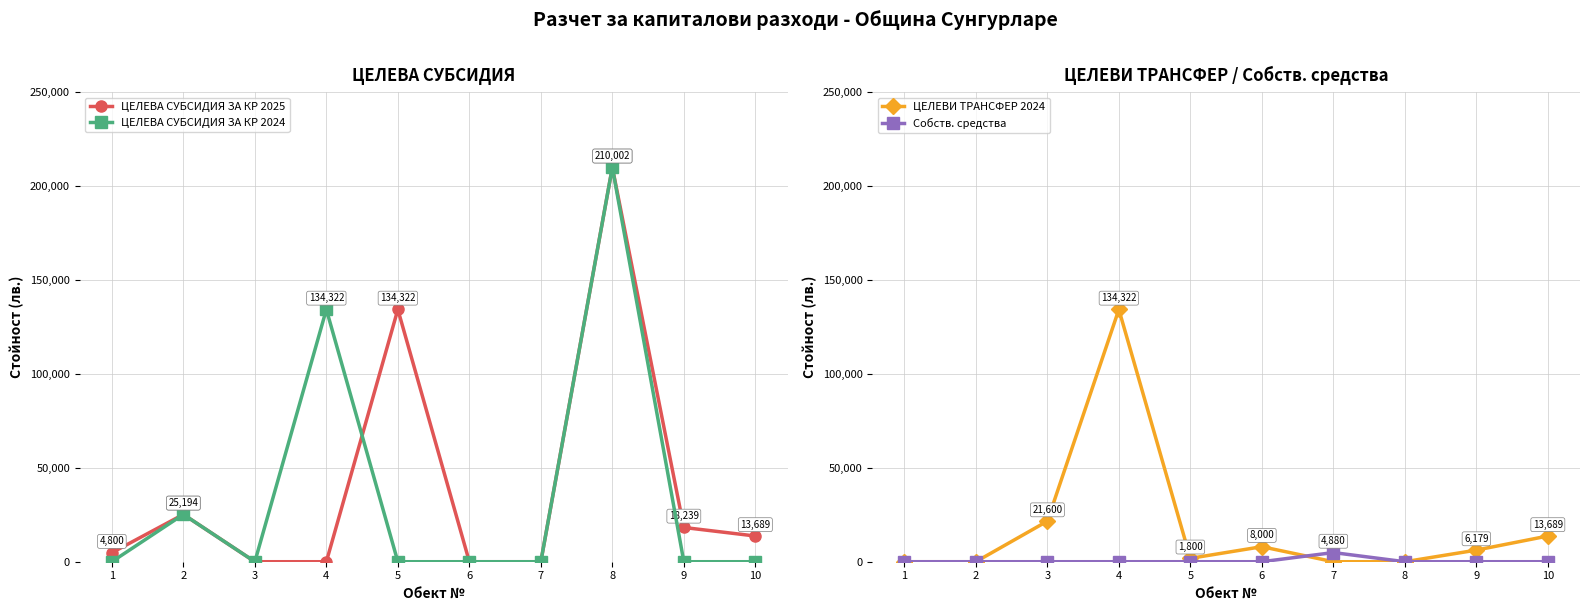

Which label corresponds to the largest value in the chart?

8